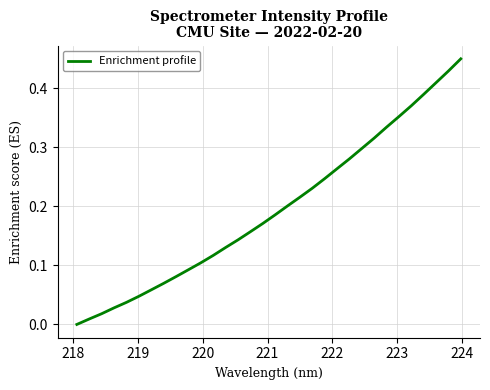

True or false: there are more than 2 points higher than both neighbors.

False